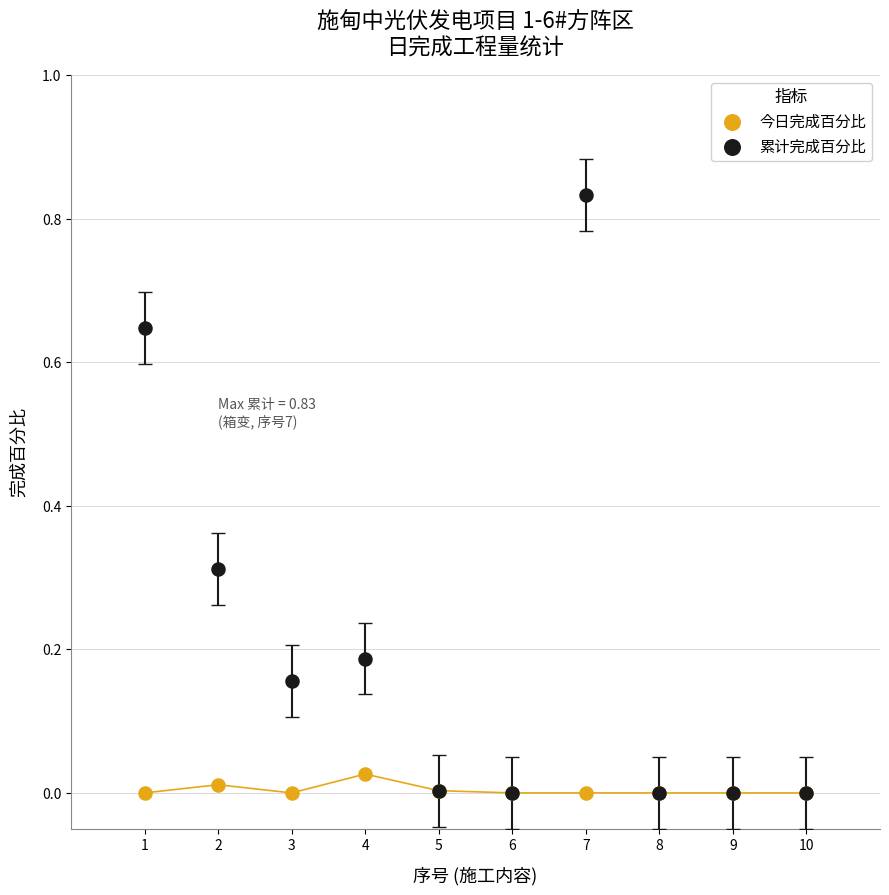

Which series contains the highest Y value?

累计完成百分比